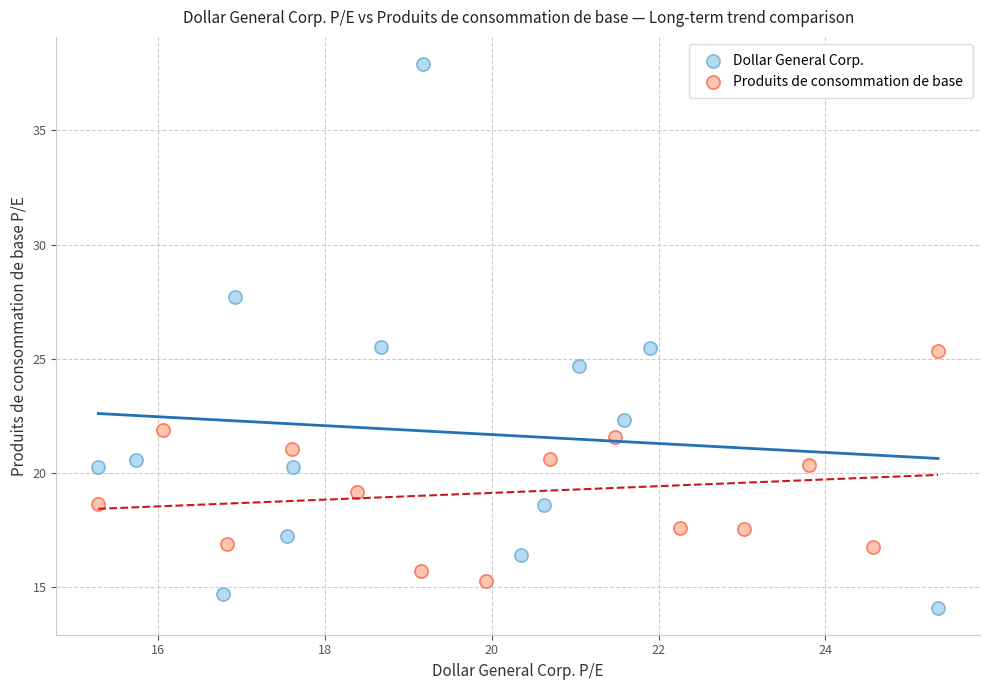

Which series has the largest Y range (max minus min)?

Dollar General Corp.